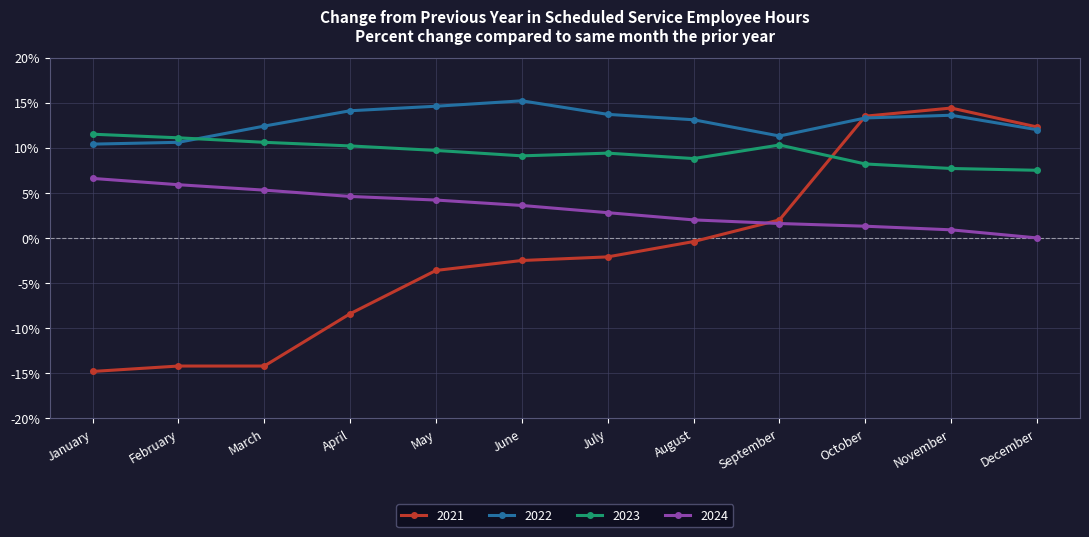

What are all the series names shown in the legend?

2021, 2022, 2023, 2024